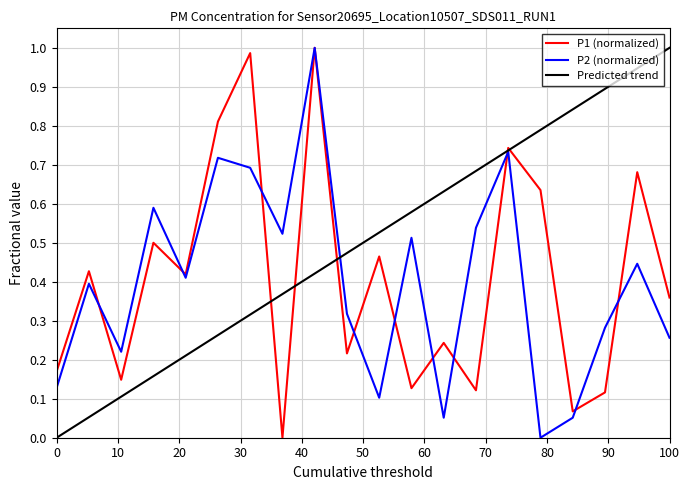

Reading left to right, what are all the values shown in this chart?

P1: 0.2	0.4	0.1	0.5	0.4	0.8	1.0	0.0	1.0	0.2	0.5	0.1	0.2	0.1	0.7	0.6	0.1	0.1	0.7	0.4
P2: 0.1	0.4	0.2	0.6	0.4	0.7	0.7	0.5	1.0	0.3	0.1	0.5	0.1	0.5	0.7	0.0	0.1	0.3	0.4	0.3